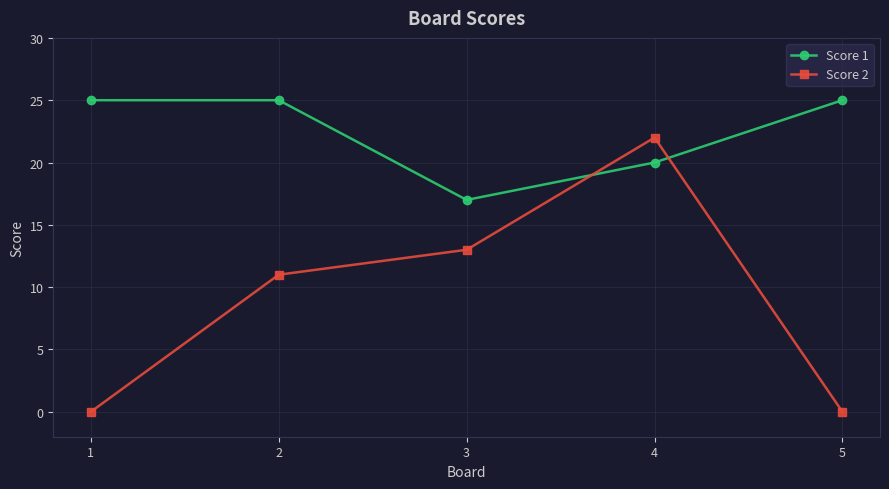

True or false: Score 2 has a value of -7 at 5.

False